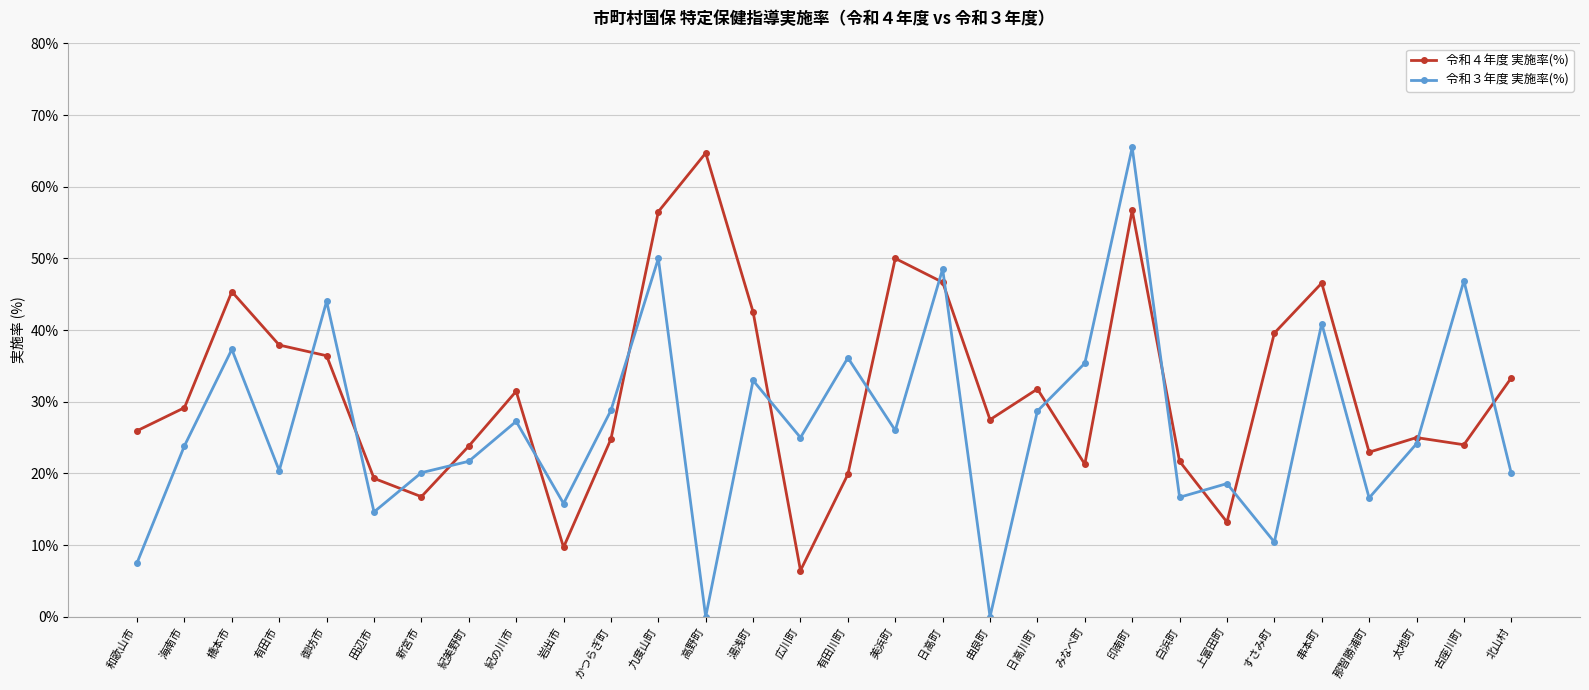

The value of 令和４年度 実施率(%) at 上富田町 is 22.9. True or false?

False